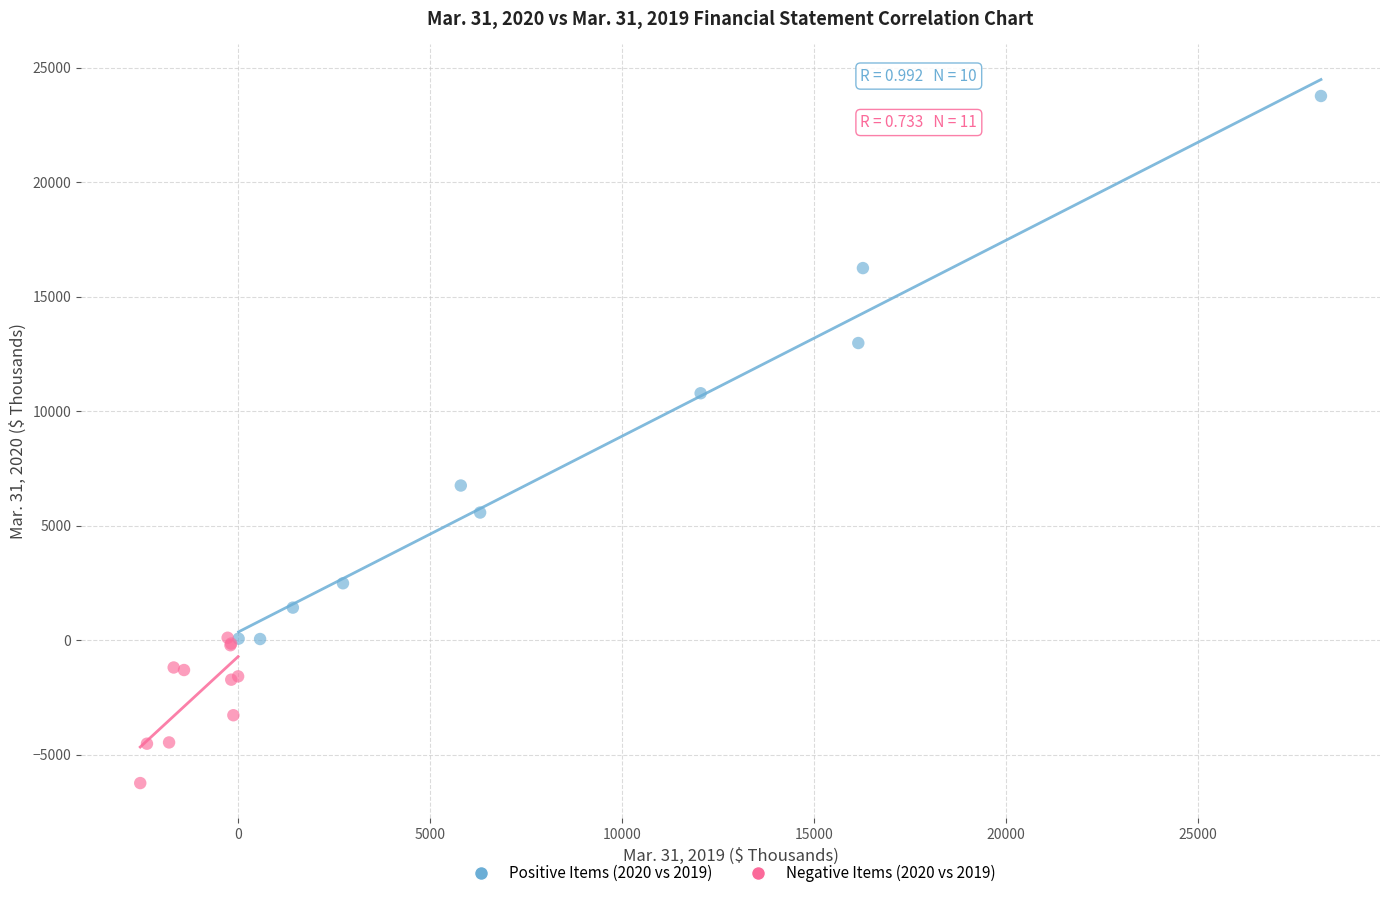

Which series contains the highest Y value?

Positive Items (2020 vs 2019)